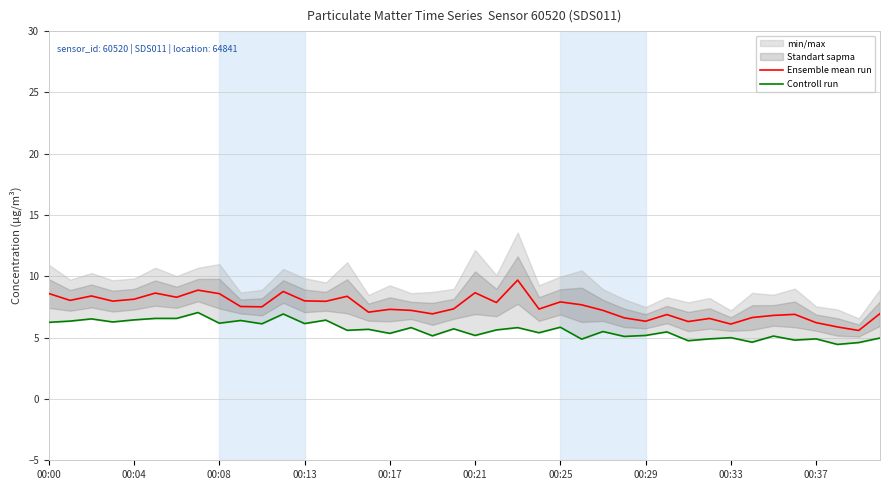

What is the lowest value of the Ensemble mean run series?

5.6